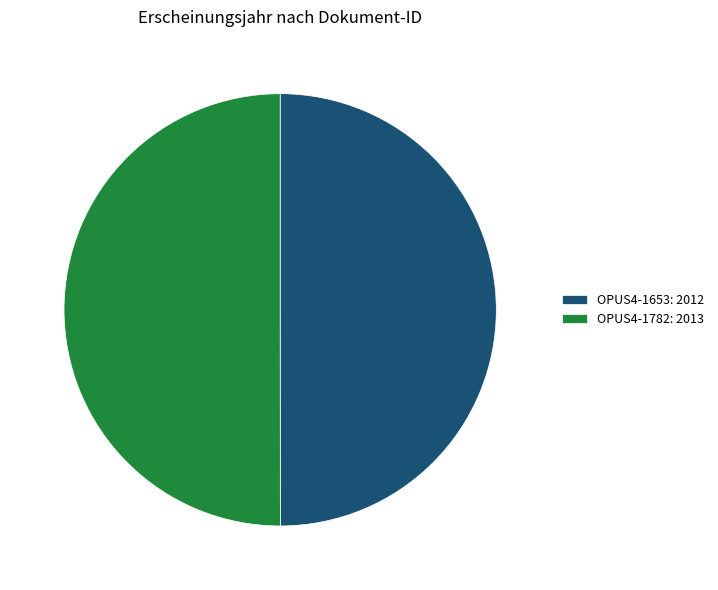

How many segments does this pie chart have?

2